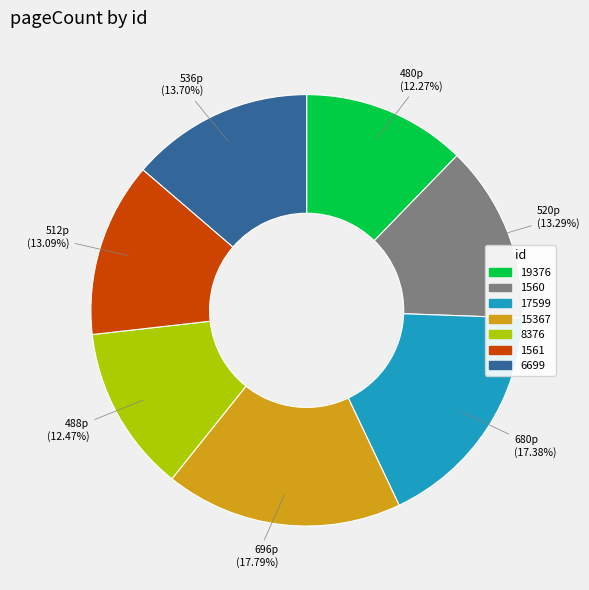

What percentage do 15367 and 8376 together represent?

30.3%